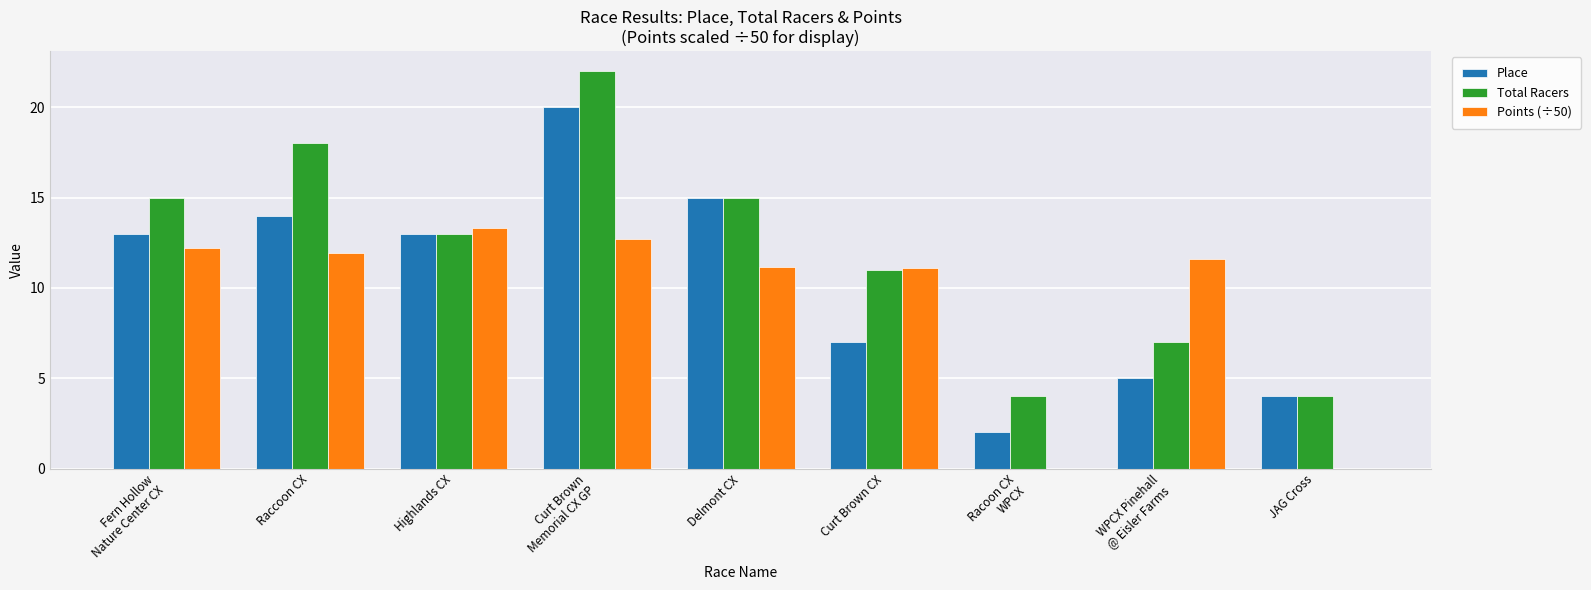

What is the greatest value displayed?

22.0